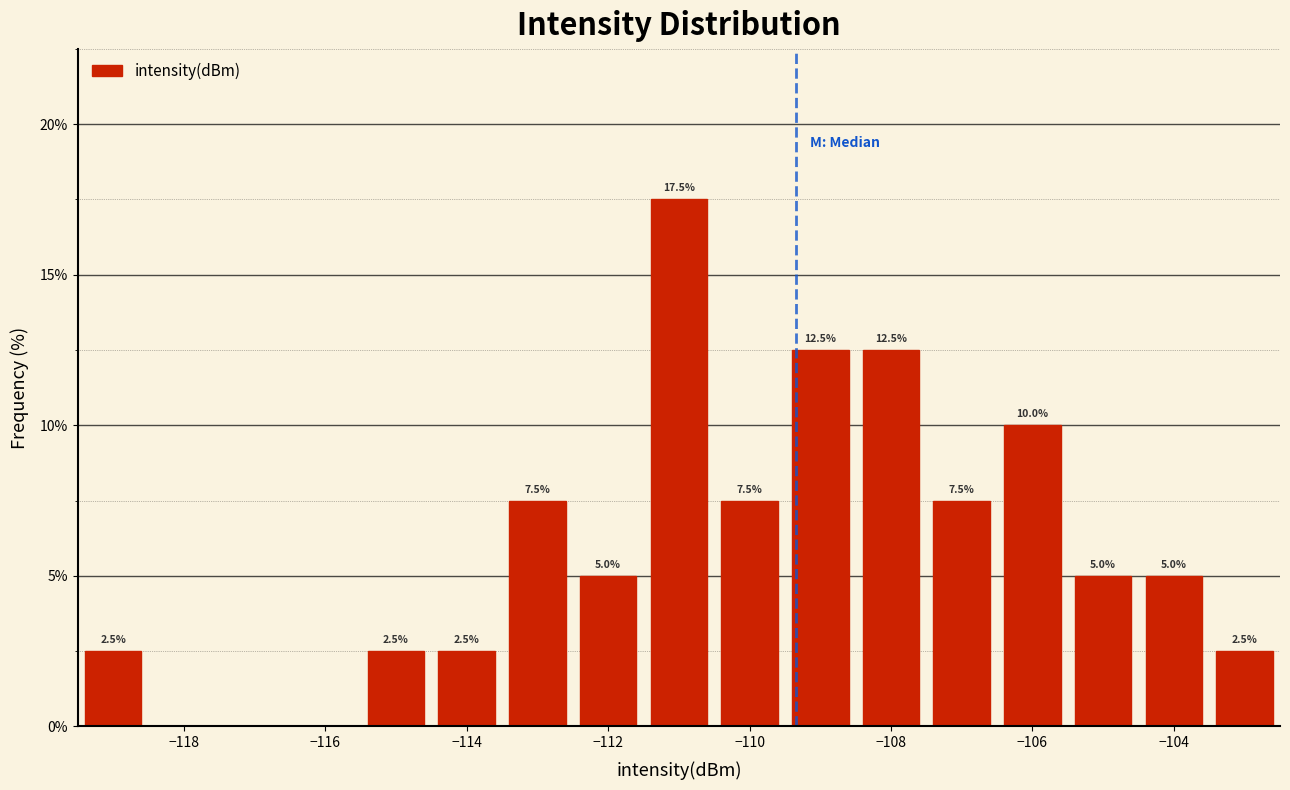

Over which range of the x-axis is the bar tallest?

-111.5 to -110.5